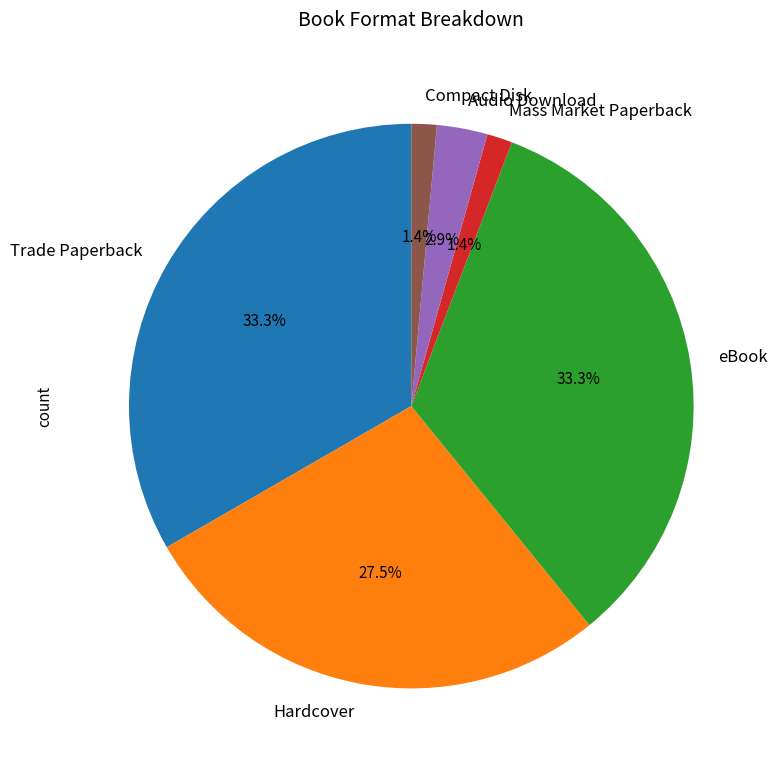

Does any single category account for the majority?

No